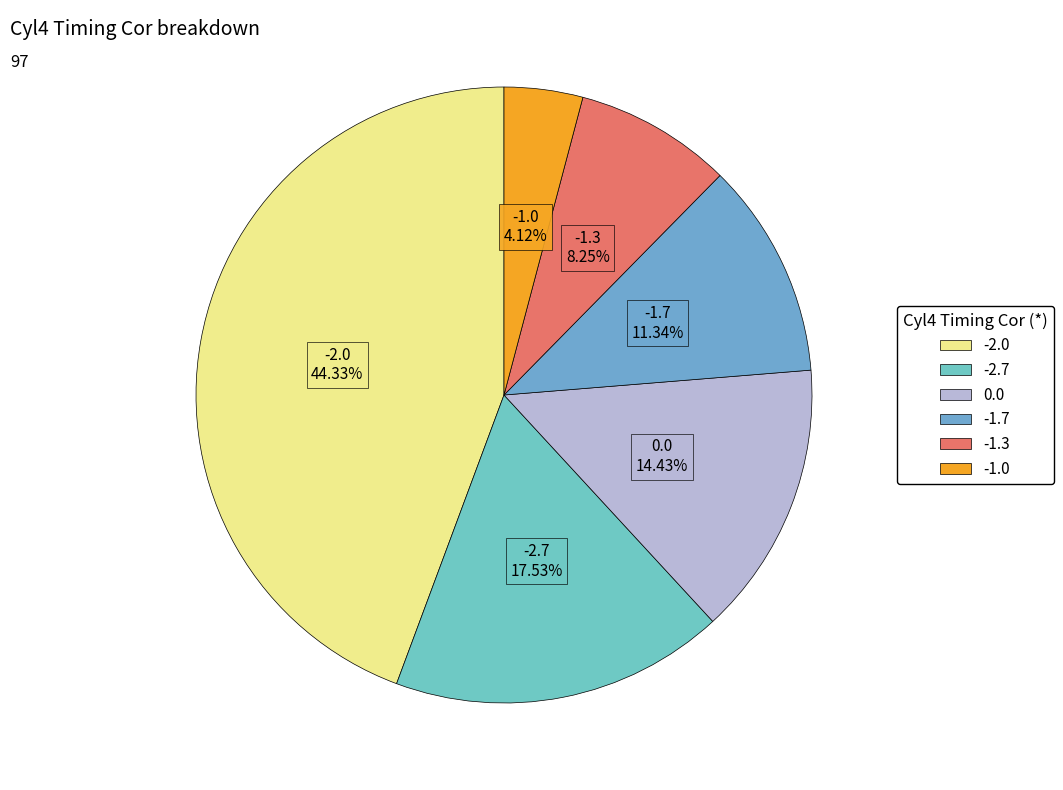

Which has a higher value, -2.7 or -2.0?

-2.0